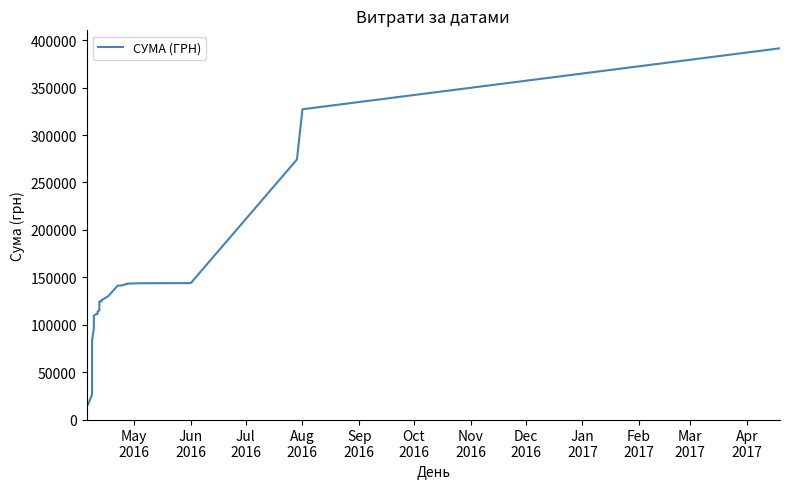

True or false: the data shows 77489.5 at 37.

False